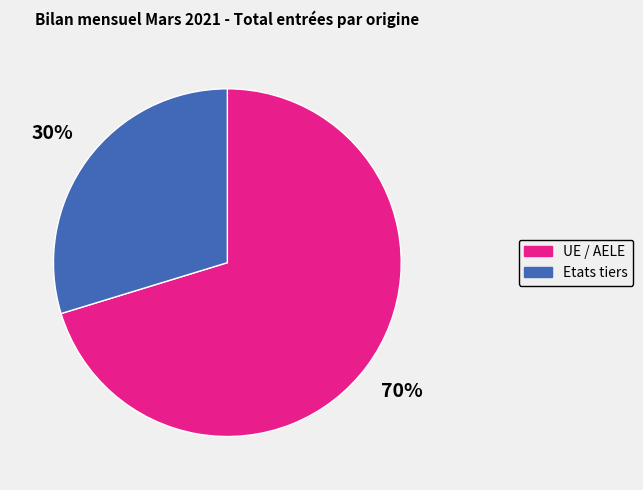

Is it true that Etats tiers is 16% of the pie?

False